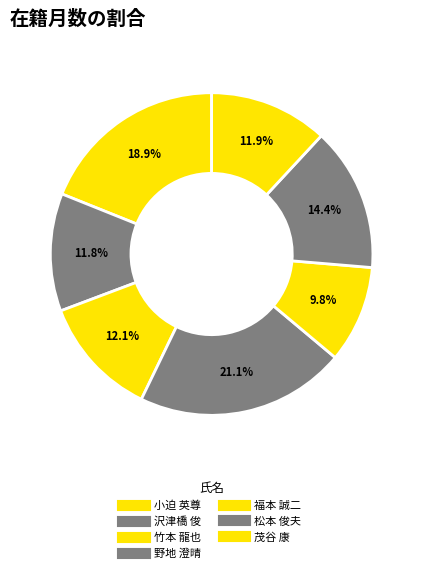

Which slice is the largest?

野地 澄晴